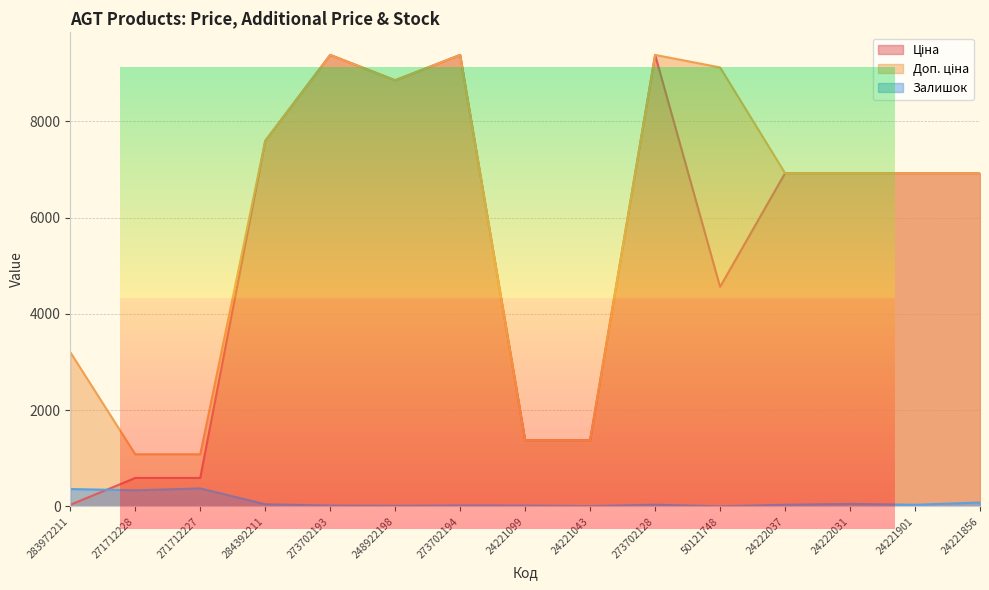

At which label does Залишок first exceed 33?

283972211